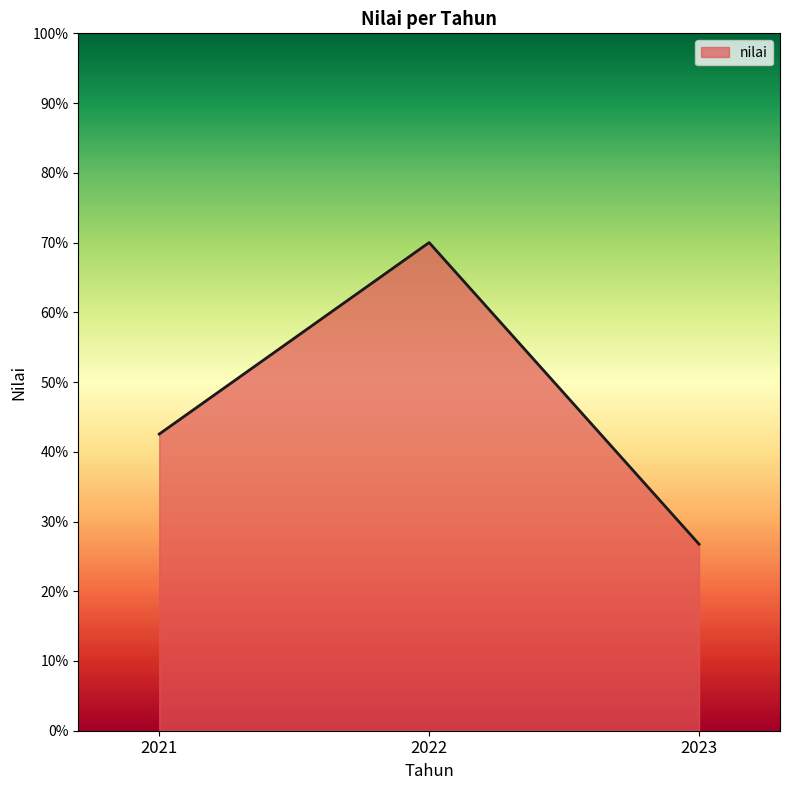

True or false: the data shows 70.0 at 2022.

True